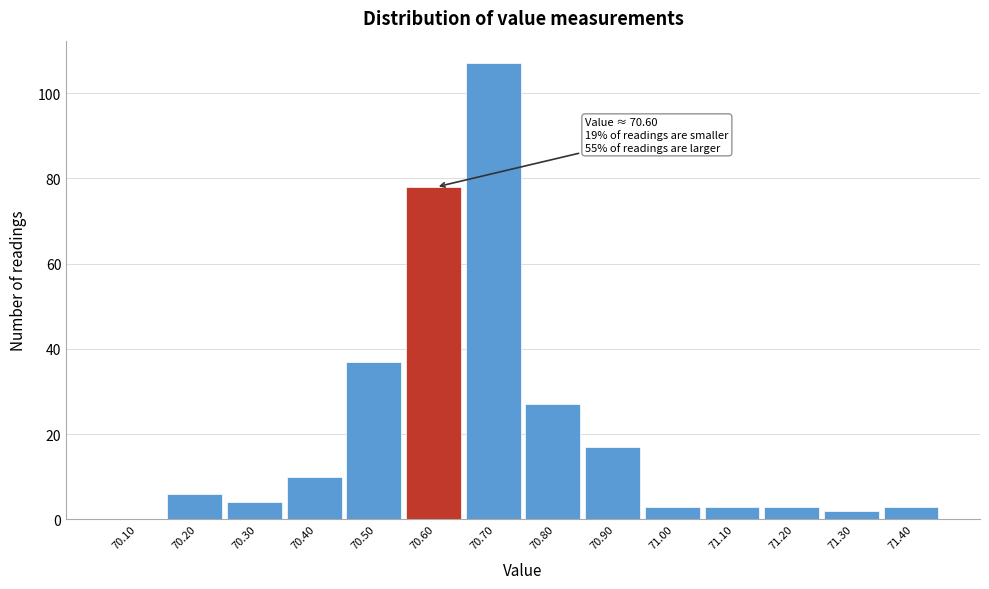

Reading right to left, list all the values displayed in this chart.

71.40=3	71.30=2	71.20=3	71.10=3	71.00=3	70.90=17	70.80=27	70.70=107	70.60=78	70.50=37	70.40=10	70.30=4	70.20=6	70.10=0